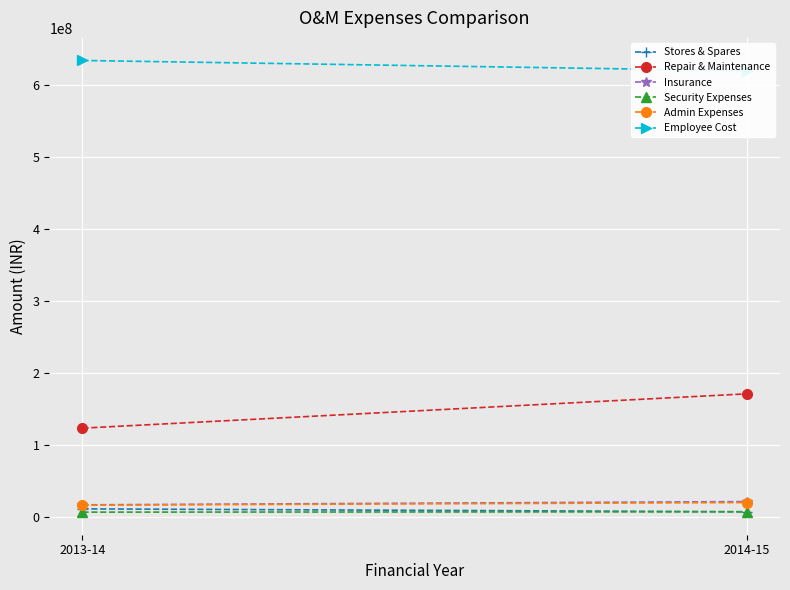

Reading left to right, extract all data points from this chart.

Stores & Spares: 10734779	6749018
Repair & Maintenance: 122980229	170691708
Insurance: 16339829	20881934
Security Expenses: 6196672	6665807
Admin Expenses: 15835783	19489938
Employee Cost: 634148694	619854640